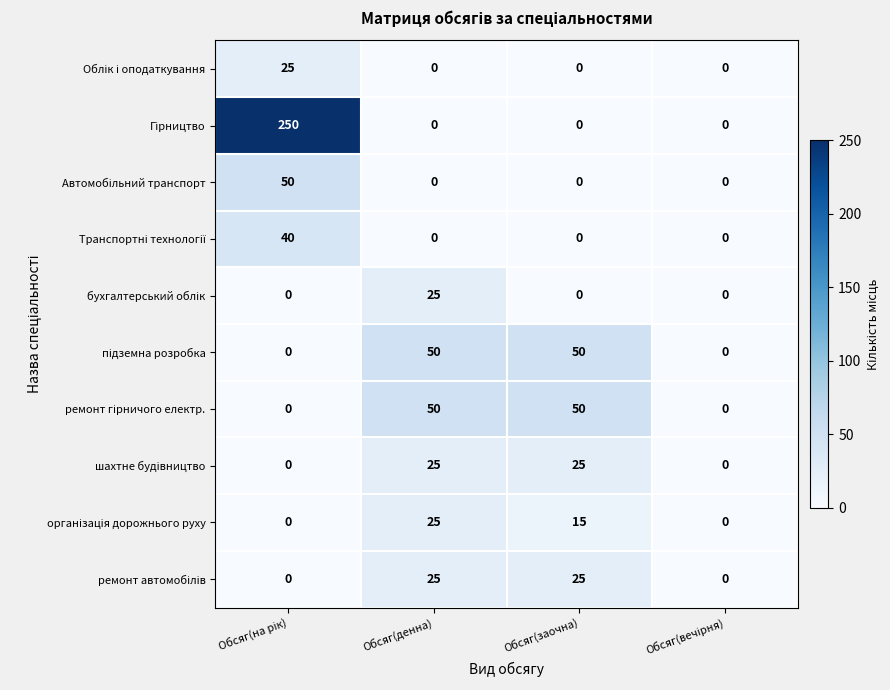

At how many categories does at least one series exceed 15?

3